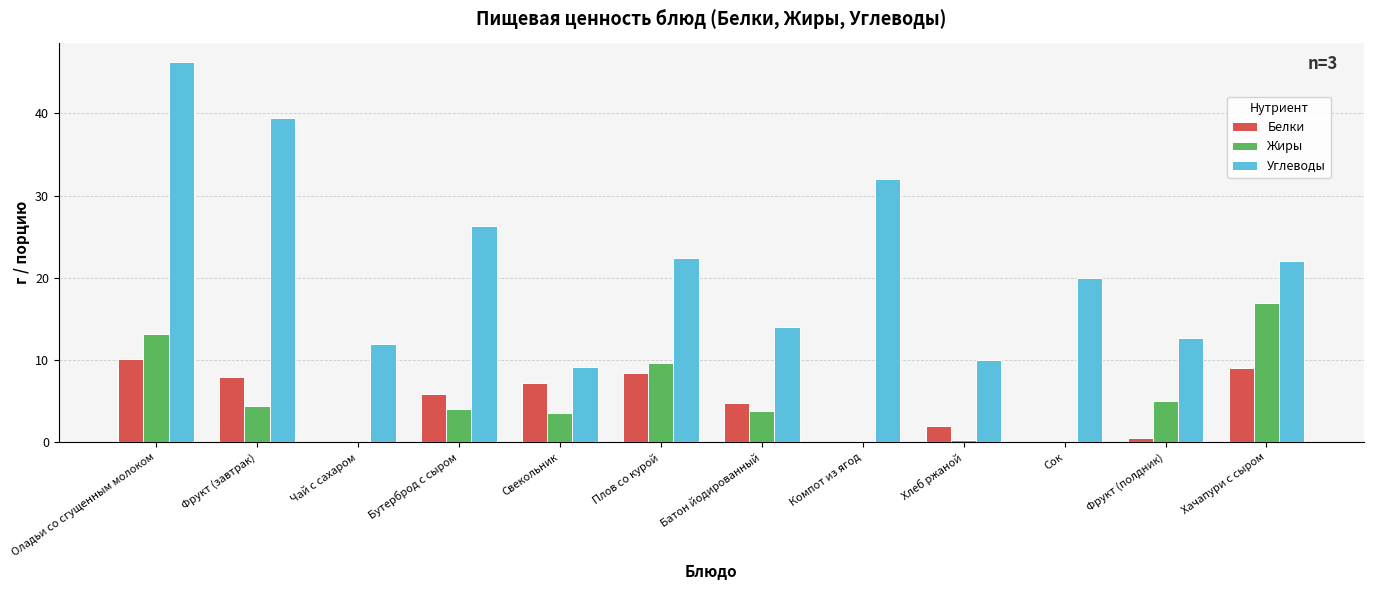

What is the maximum value shown in the chart?

46.3